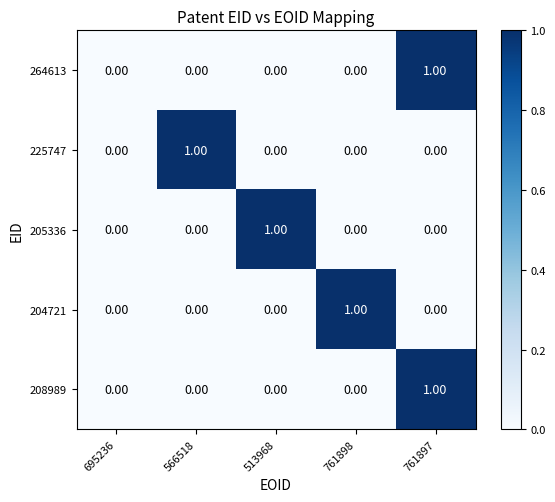

At which category is the sum across all series the highest?

761897